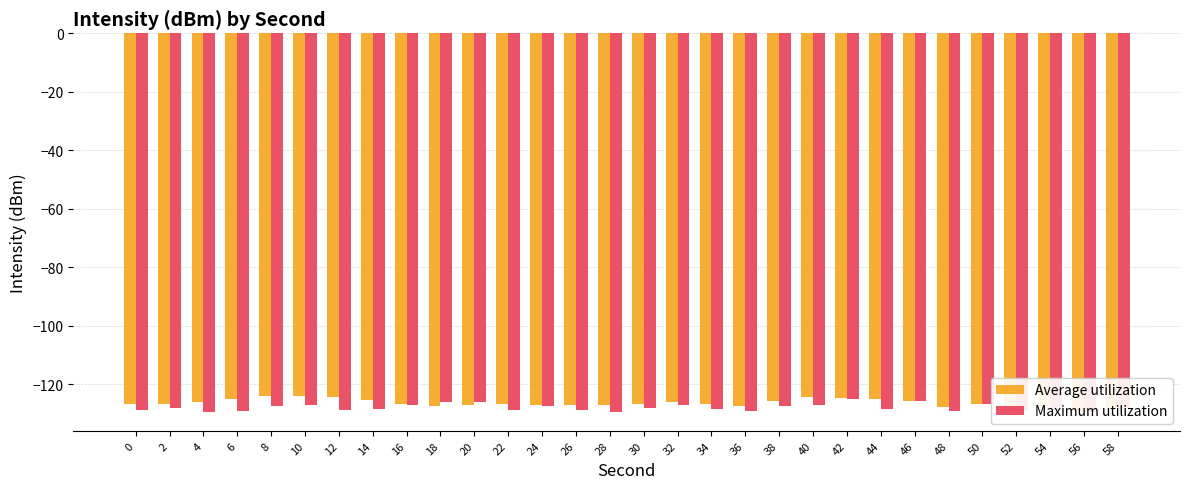

What is the spread (max minus min) of values at 10?

3.4